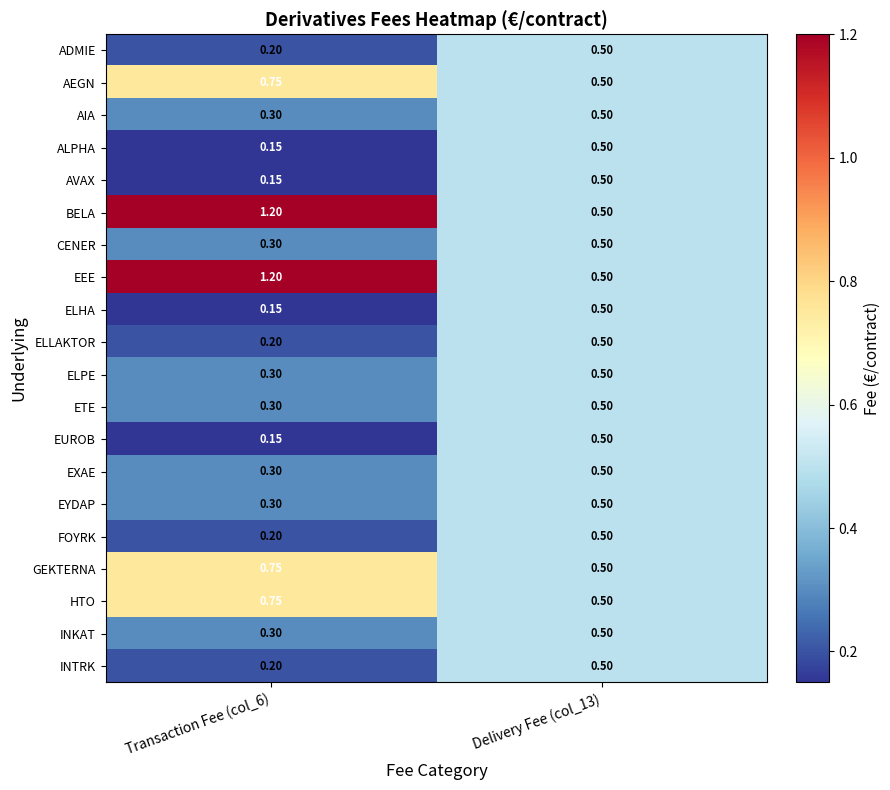

Is the value of EUROB at Transaction Fee (col_6) greater than the value of EYDAP at Transaction Fee (col_6)?

No